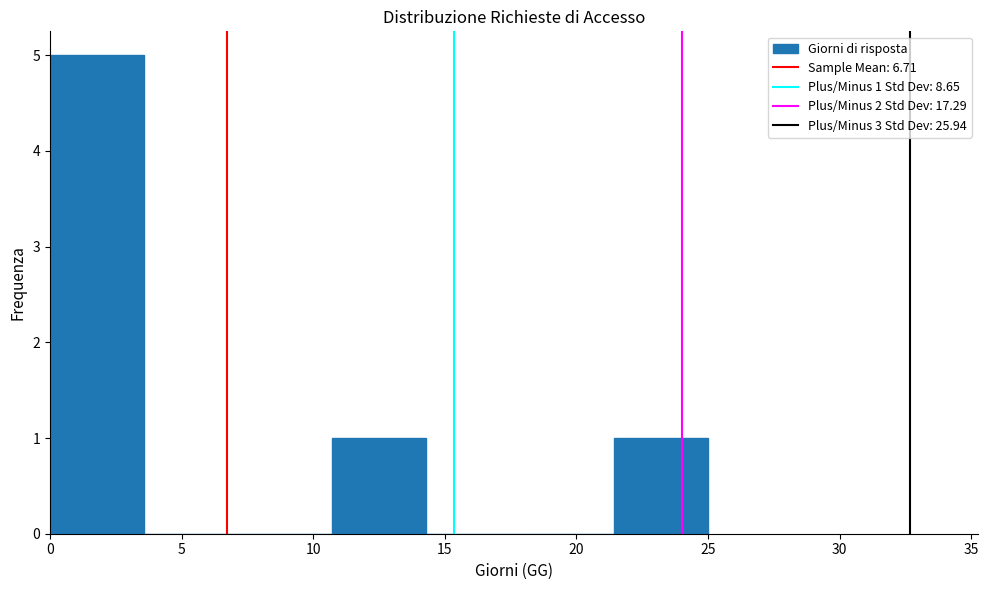

Which range on the x-axis has the tallest bar?

0.0 to 3.5